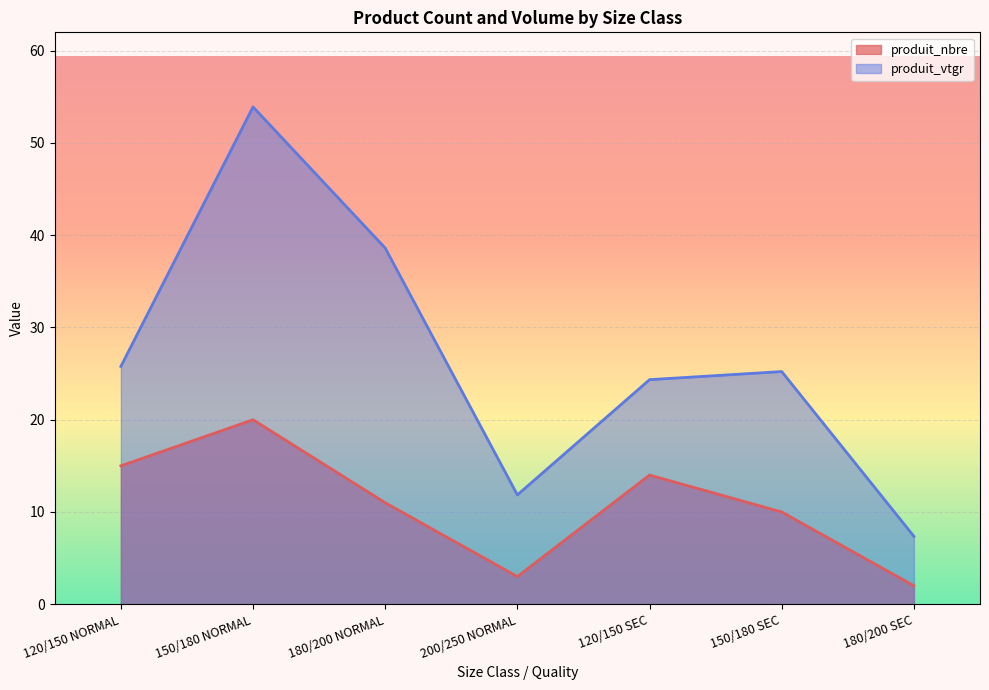

What is the total value across all series at 200/250 NORMAL?

14.8